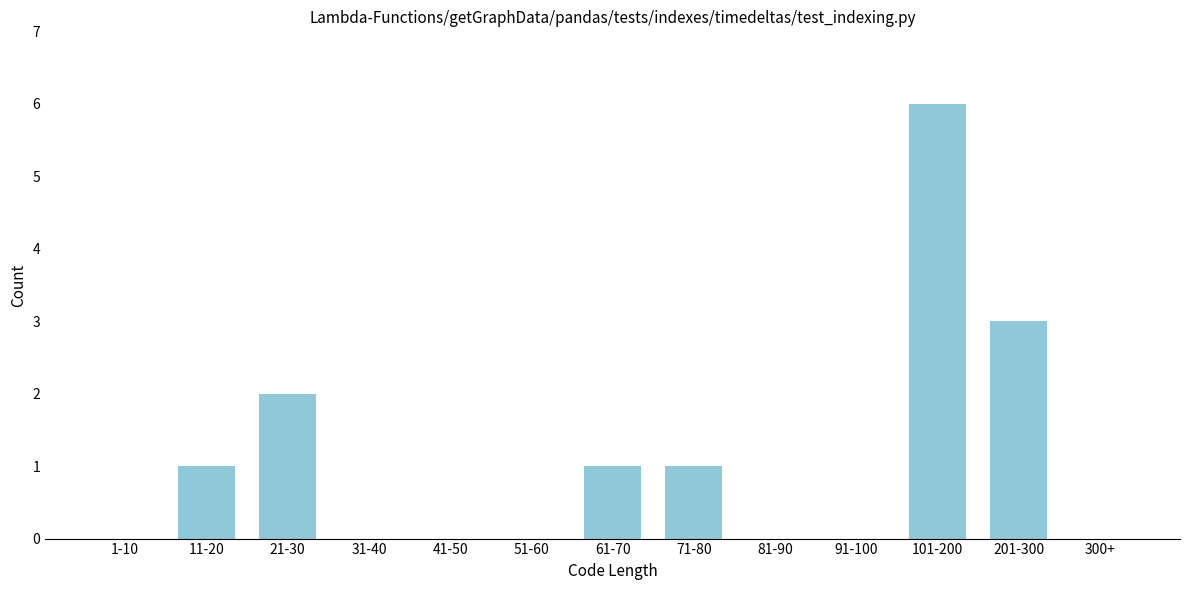

Reading left to right, extract all data points from this chart.

1-10=0	11-20=1	21-30=2	31-40=0	41-50=0	51-60=0	61-70=1	71-80=1	81-90=0	91-100=0	101-200=6	201-300=3	300+=0